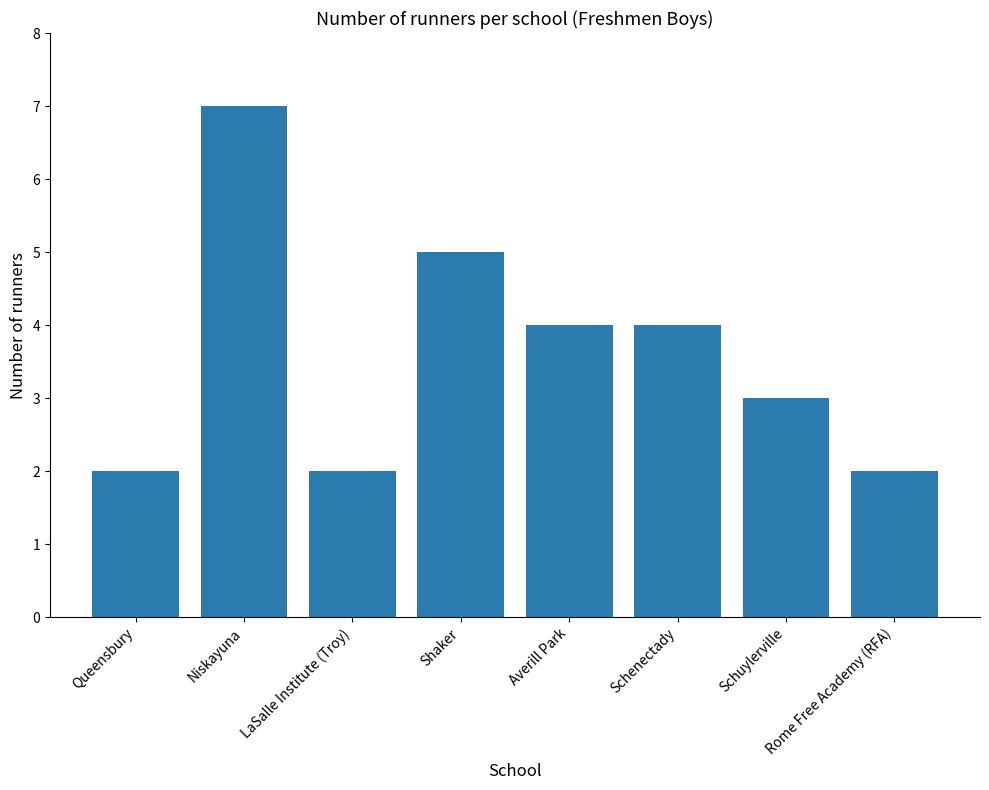

Read the value at LaSalle Institute (Troy).

2